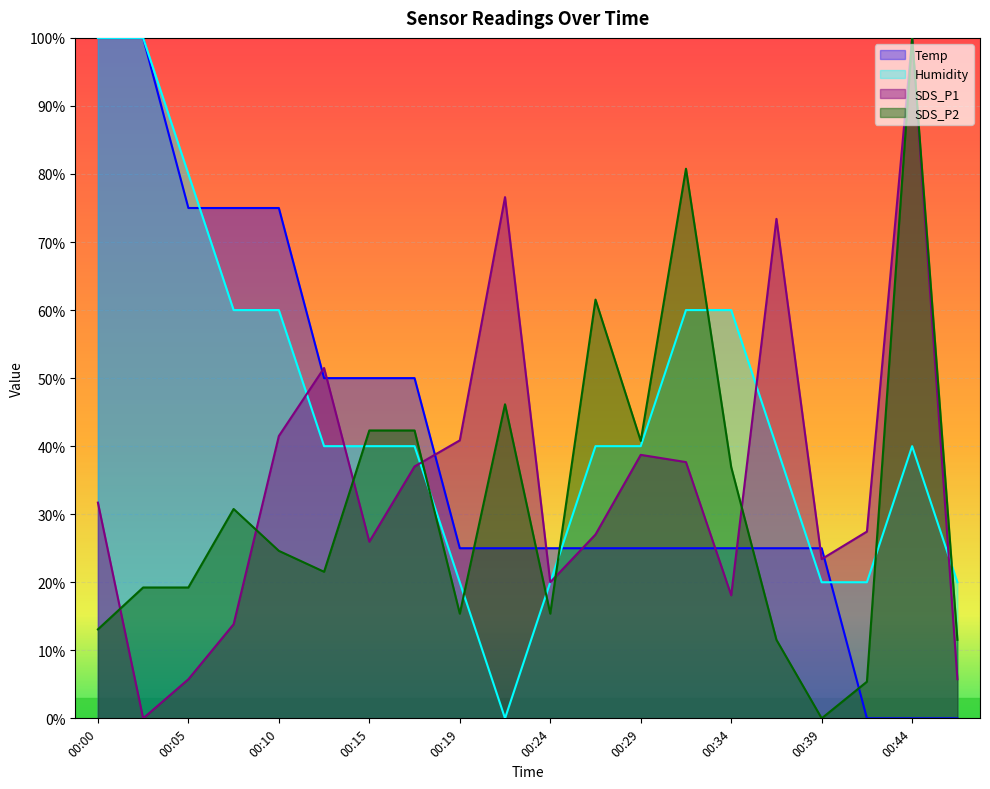

Does the chart display data point markers on the line(s)?

No